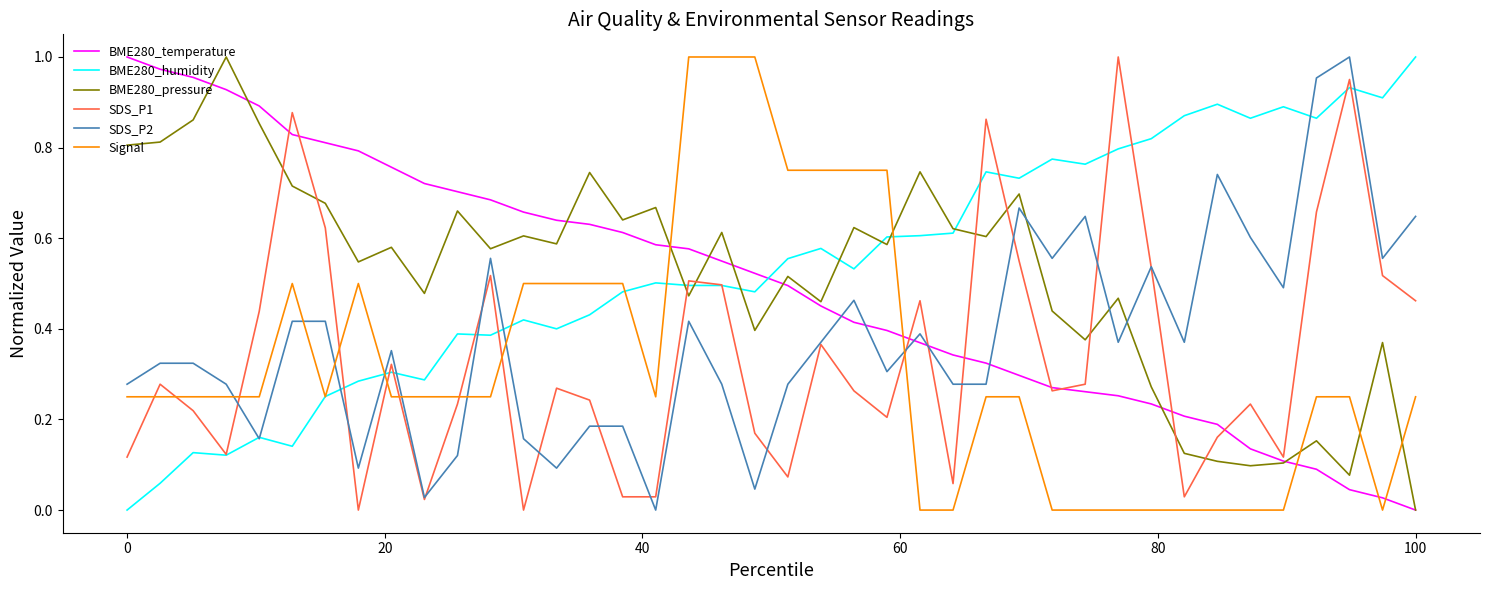

Is this an area chart (filled region under the line)?

No